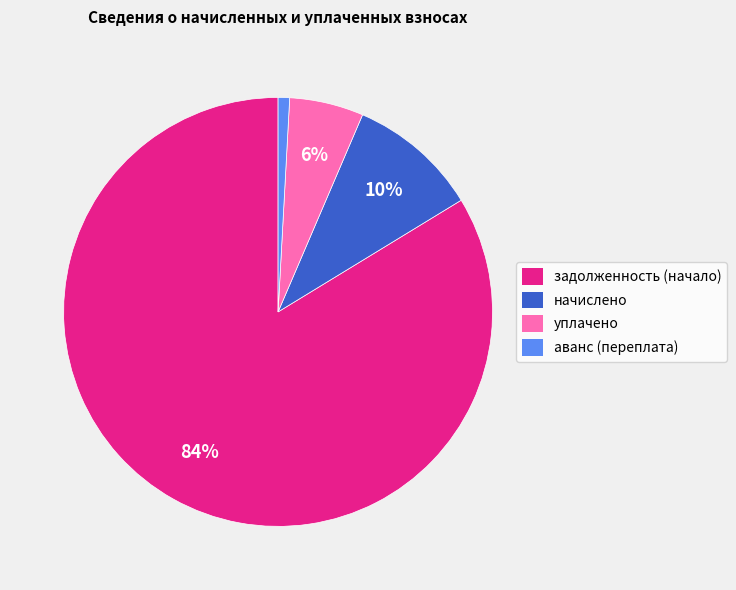

Is there a majority slice in this chart?

Yes